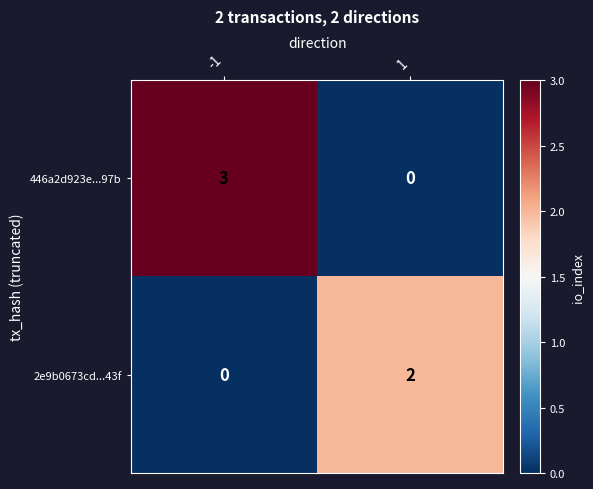

Which label corresponds to the largest value in the chart?

-1